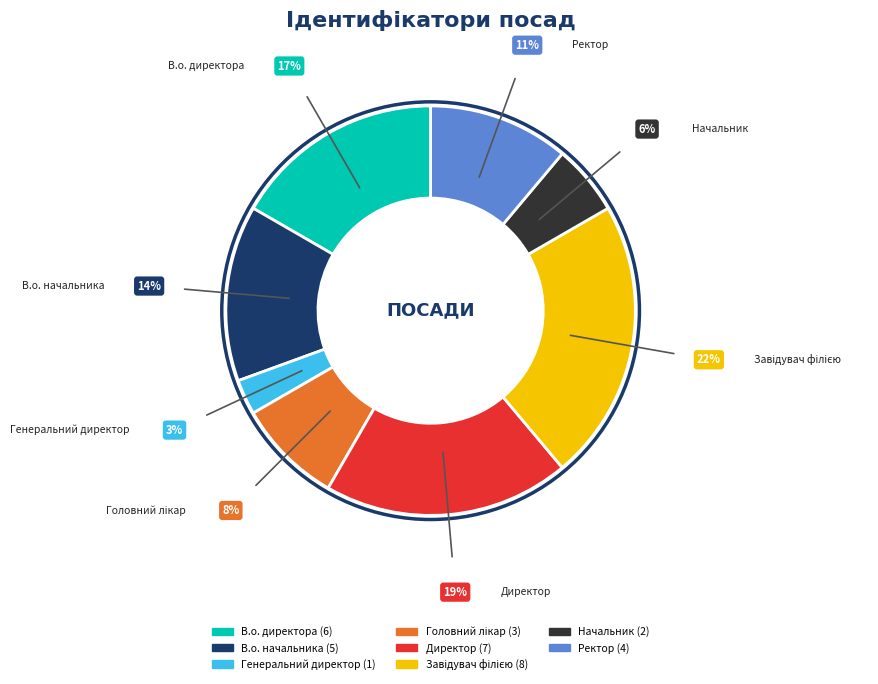

To the nearest percent, what is the combined percentage of Генеральний директор and В.о. начальника?

17%